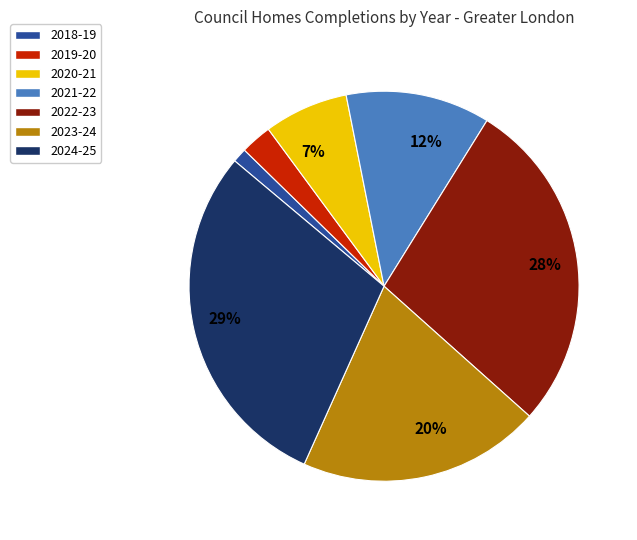

To the nearest percent, what is the average slice percentage?

14%